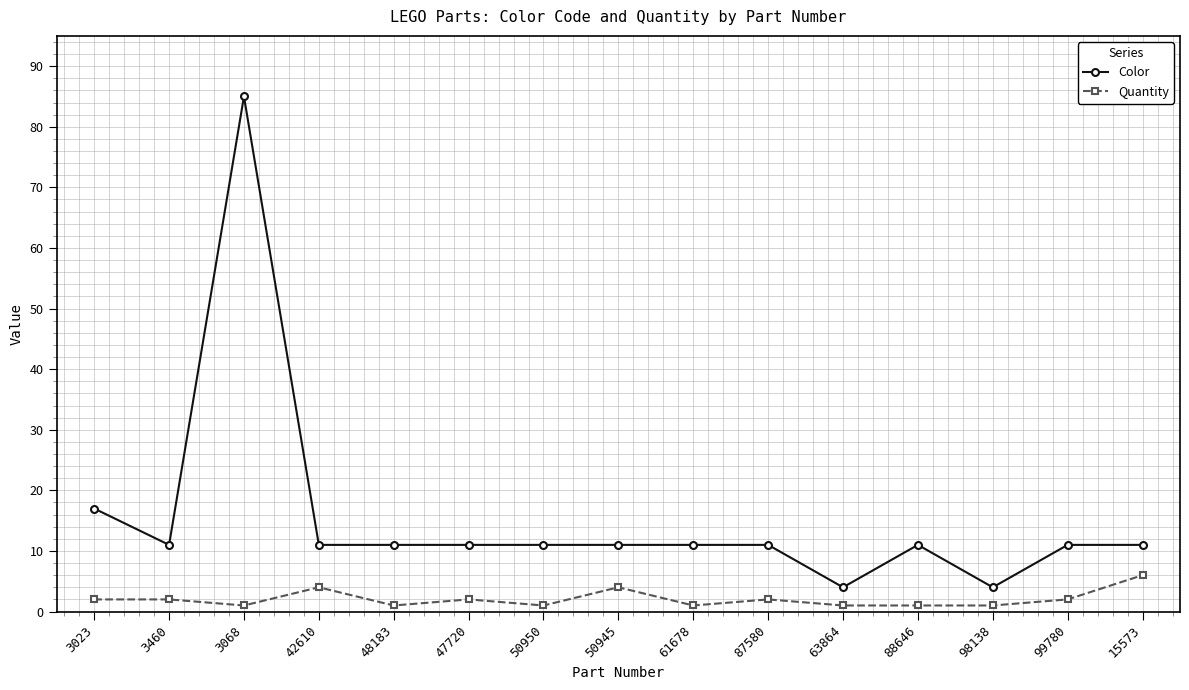

Which series has the largest range (max minus min)?

Color